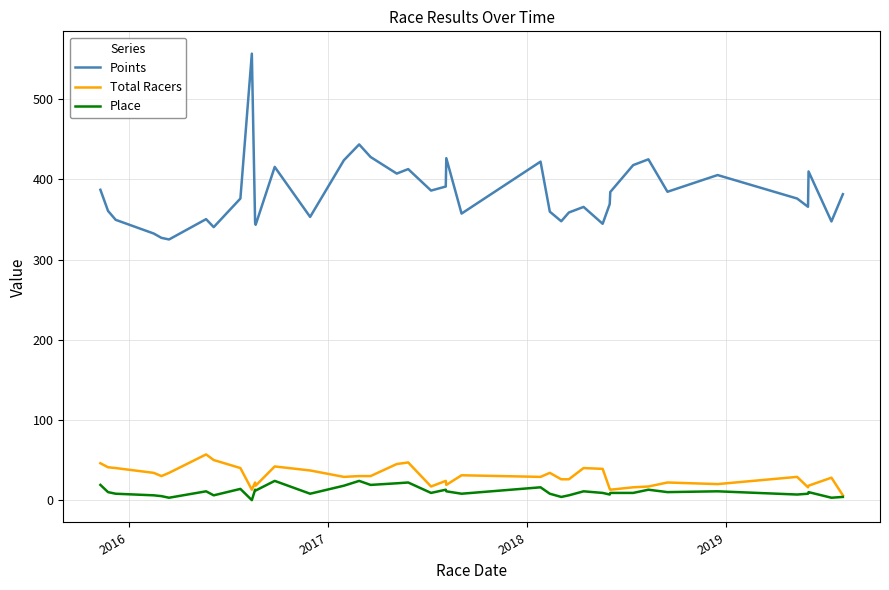

Which series has the largest total across all categories?

Points